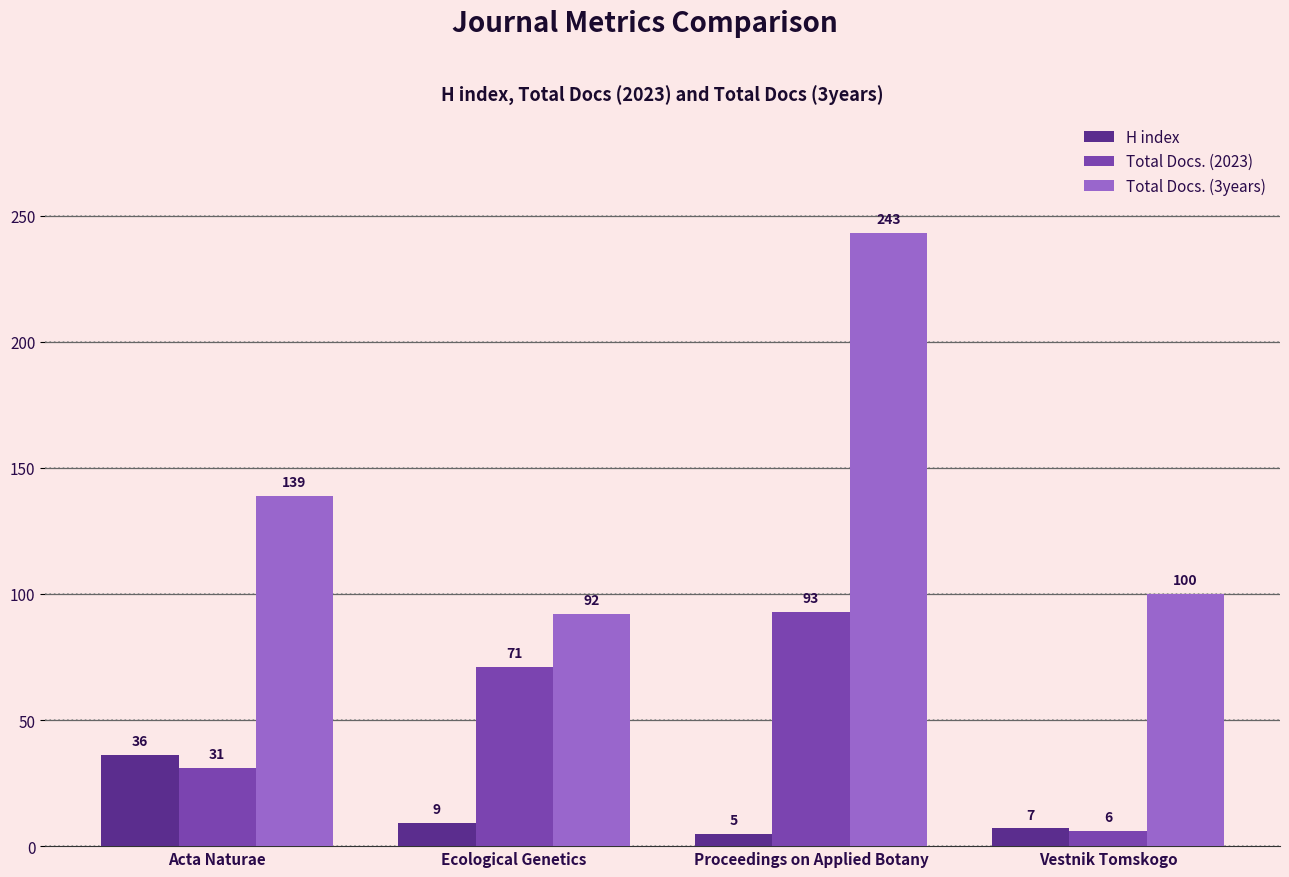

List the series in order of their peak value, highest first.

Total Docs. (3years), Total Docs. (2023), H index